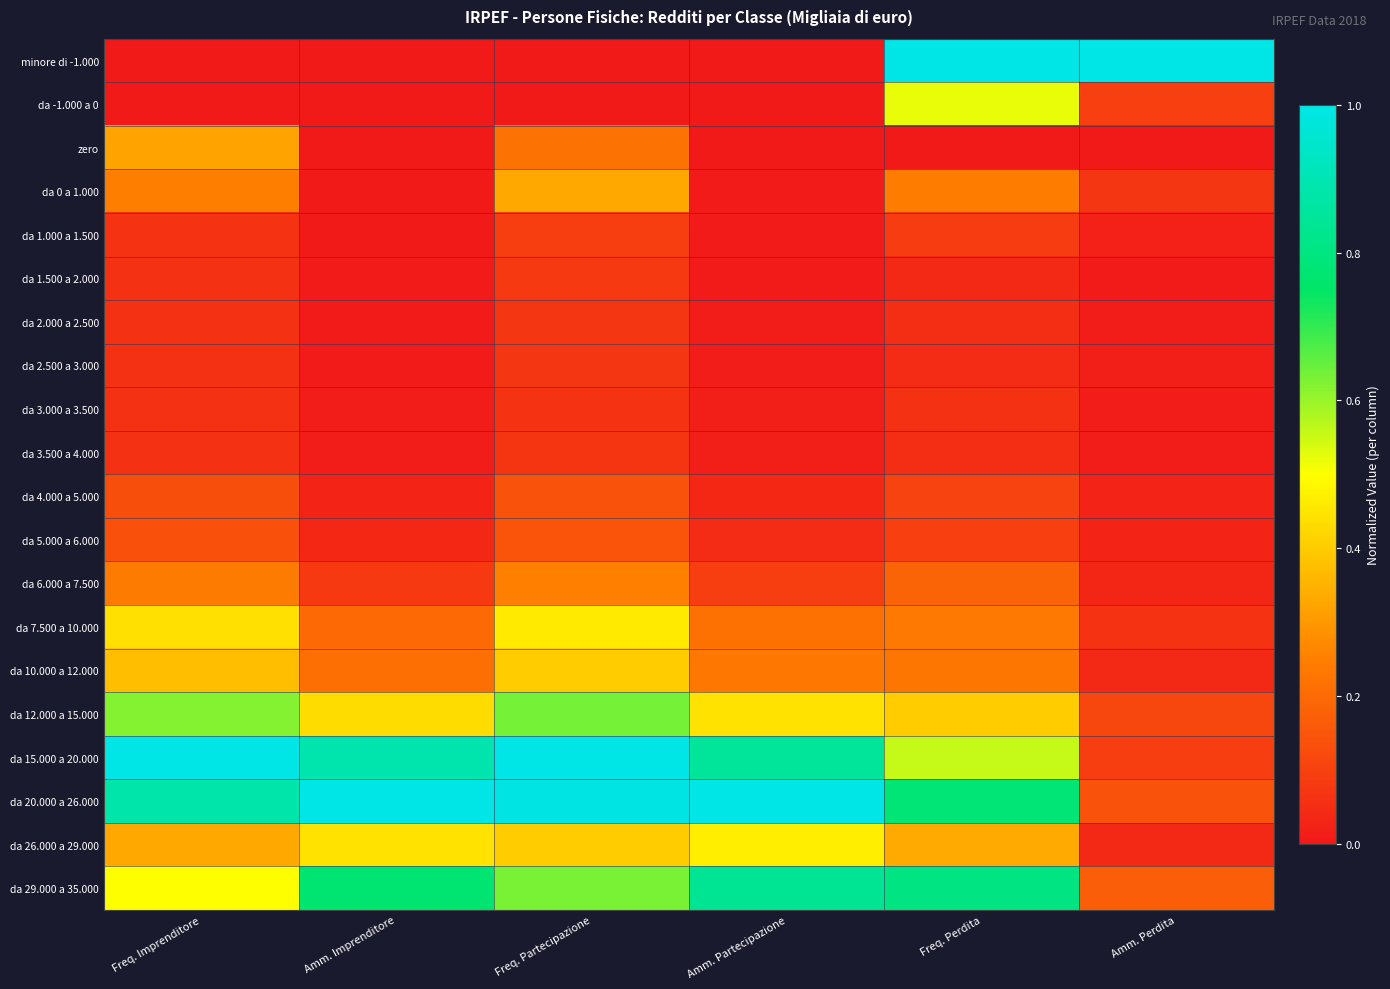

At how many categories does at least one series exceed 0?

6